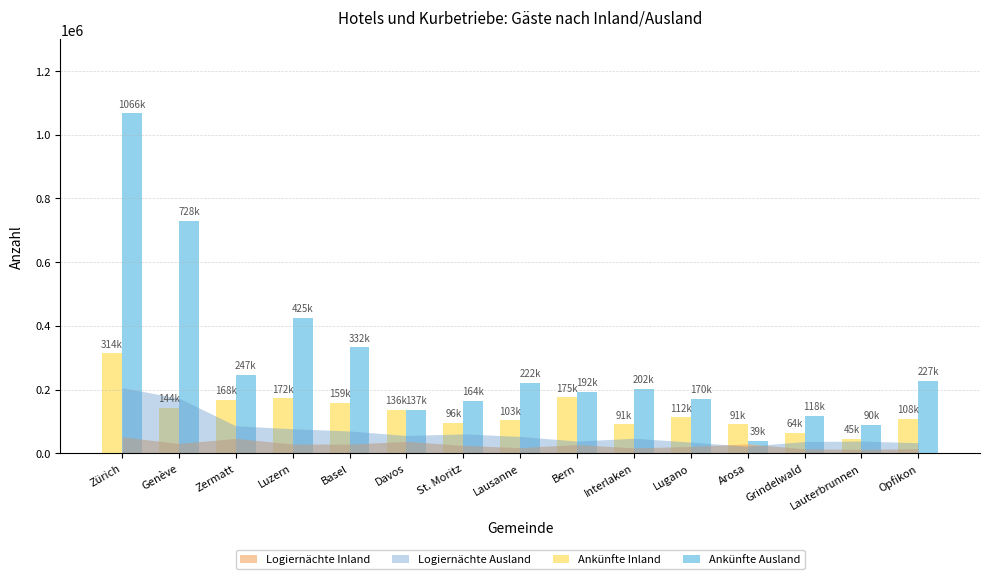

The Ankünfte Ausland series shows 283112 at St. Moritz. True or false?

False